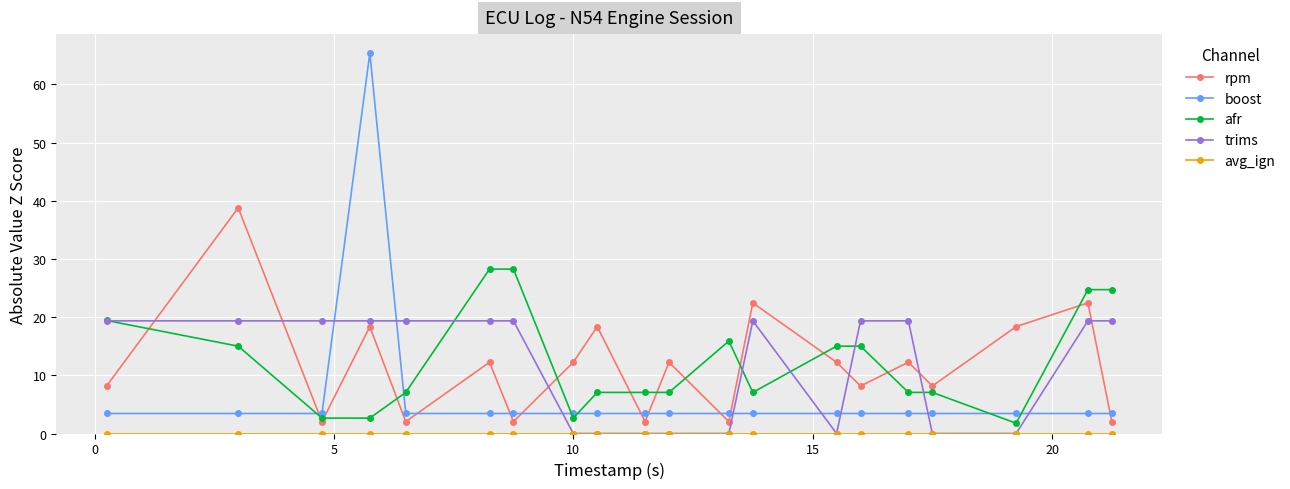

Which series has the widest spread of values?

boost